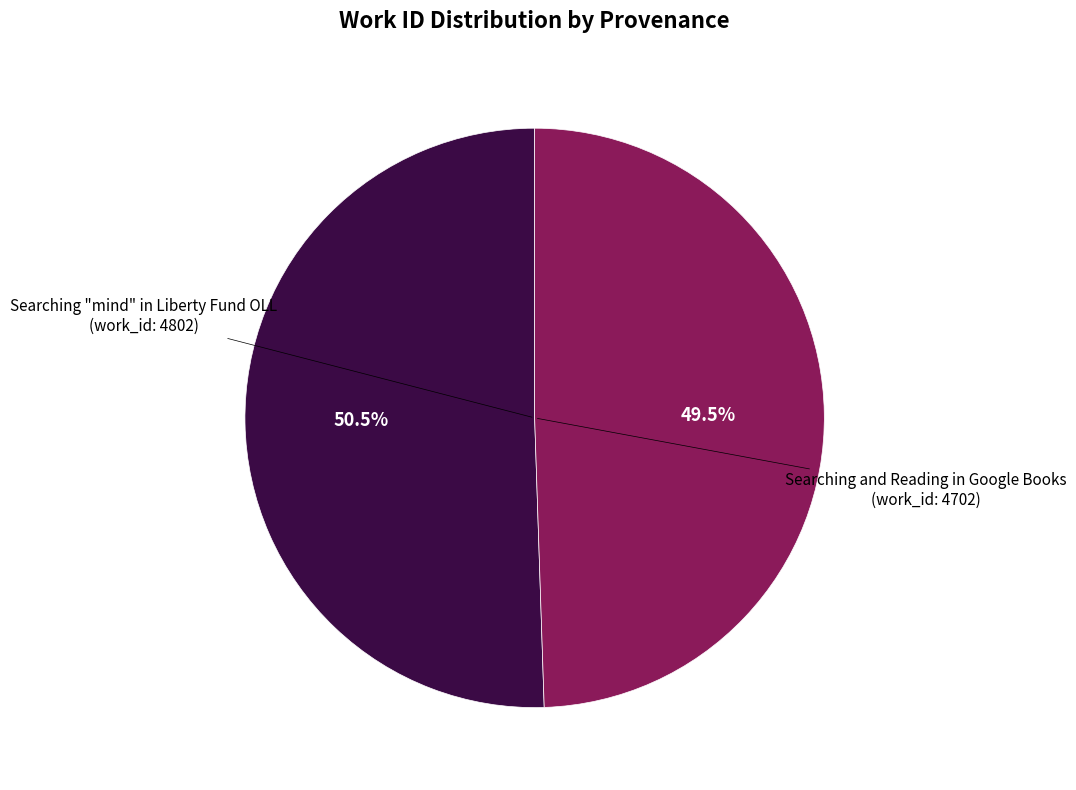

How many segments does this pie chart have?

2